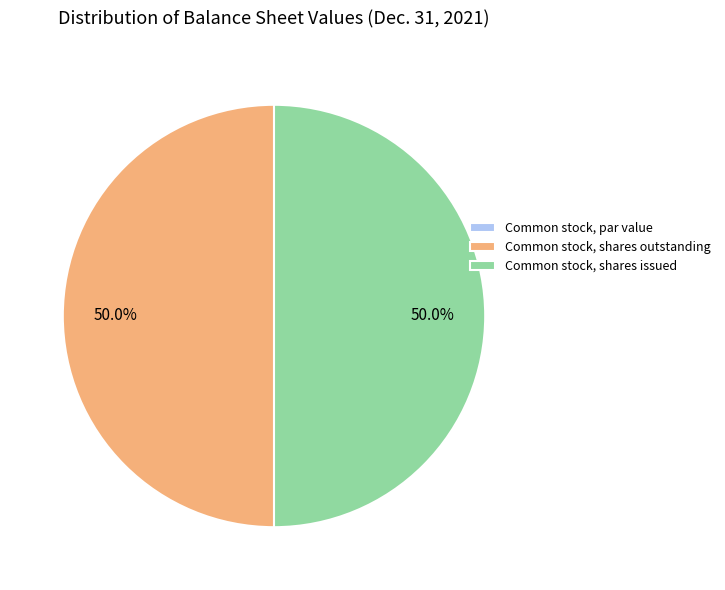

What is the ratio of the value at Common stock, shares issued to the value at Common stock, shares outstanding?

1.0